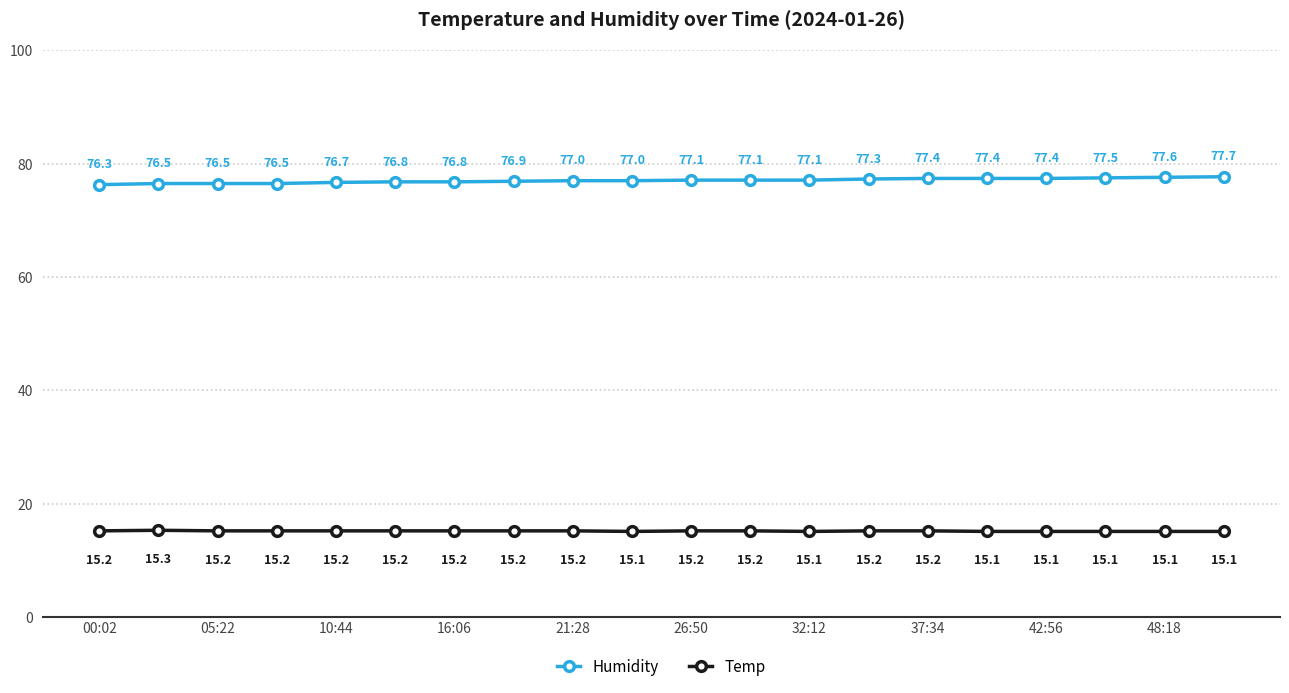

Reading left to right, list all the values displayed in this chart.

Humidity: 76.3	76.5	76.5	76.5	76.7	76.8	76.8	76.9	77.0	77.0	77.1	77.1	77.1	77.3	77.4	77.4	77.4	77.5	77.6	77.7
Temp: 15.2	15.3	15.2	15.2	15.2	15.2	15.2	15.2	15.2	15.1	15.2	15.2	15.1	15.2	15.2	15.1	15.1	15.1	15.1	15.1